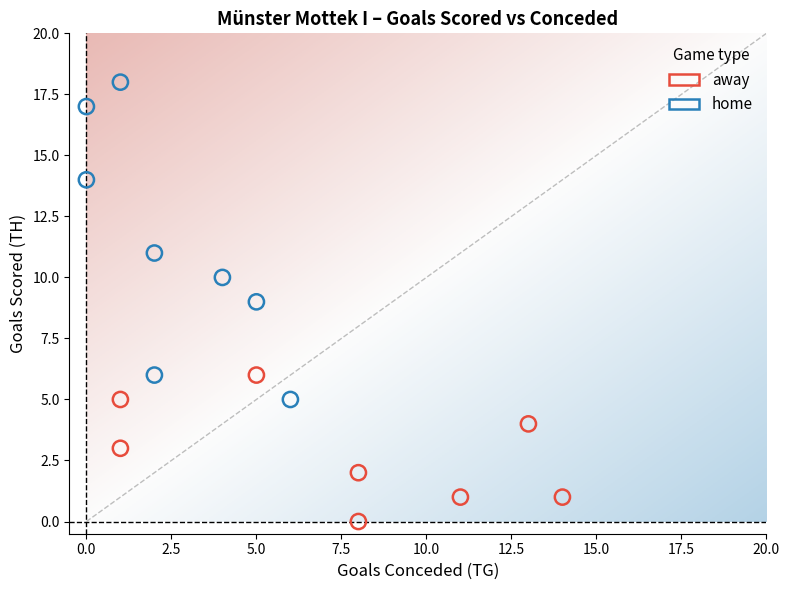

Which series has the widest spread of Y values?

home